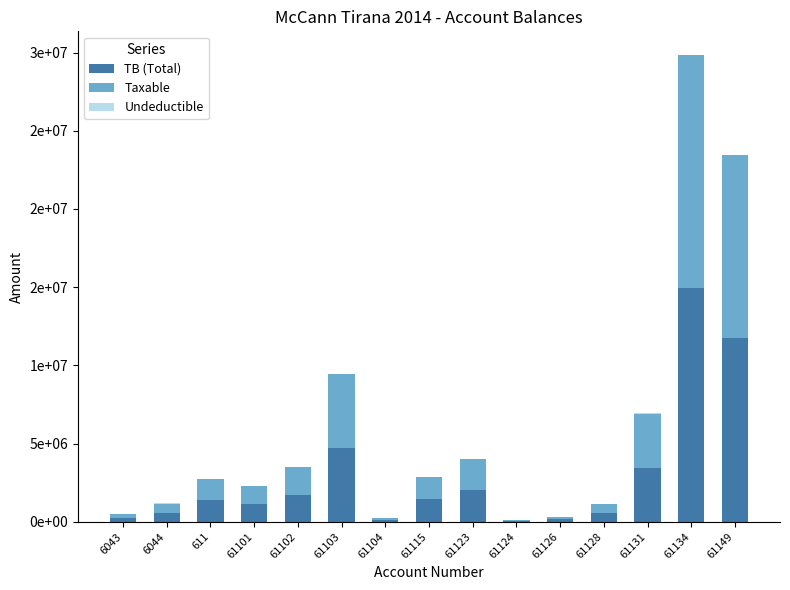

What is the difference between the Taxable values at 61131 and 6044?

2862691.5